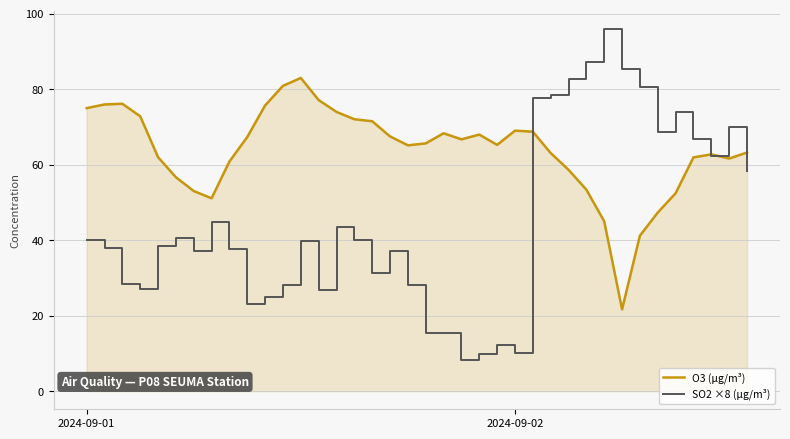

List the series in order of their peak value, highest first.

SO2 ×8 (µg/m³), O3 (µg/m³)